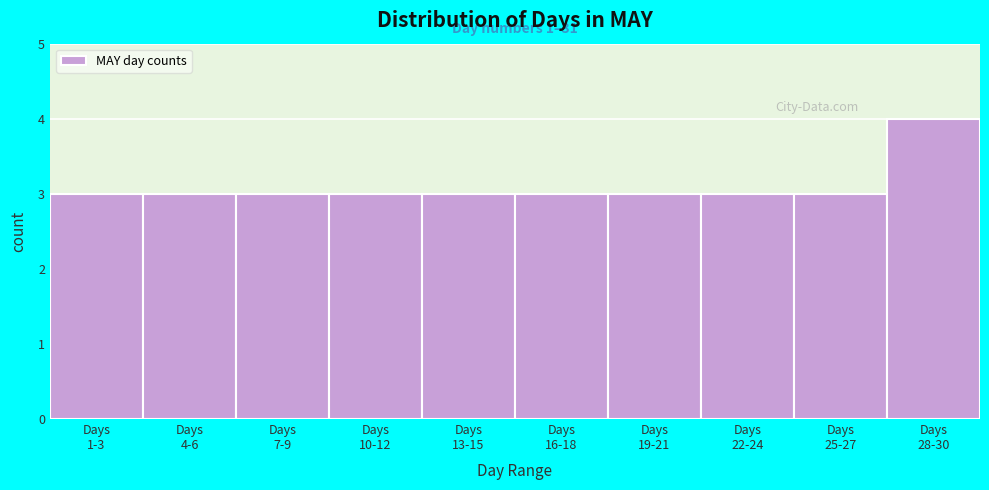

Reading left to right, list all the values displayed in this chart.

3	3	3	3	3	3	3	3	3	4